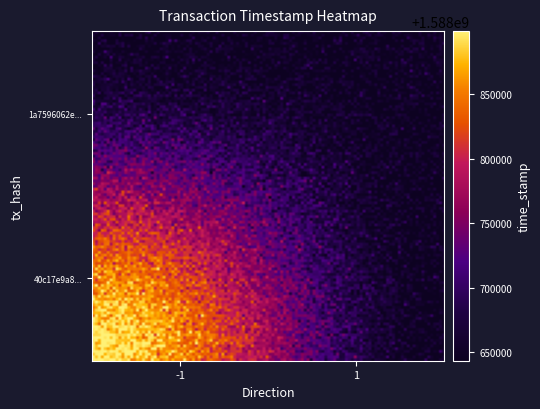

What is the maximum value shown in the chart?

1588898974